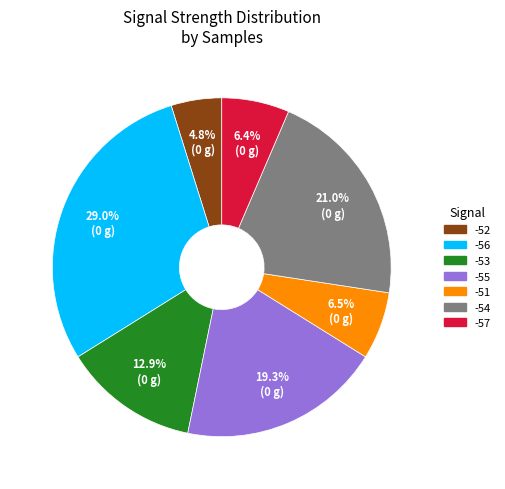

To the nearest percent, what is the combined percentage of -51 and -52?

11%